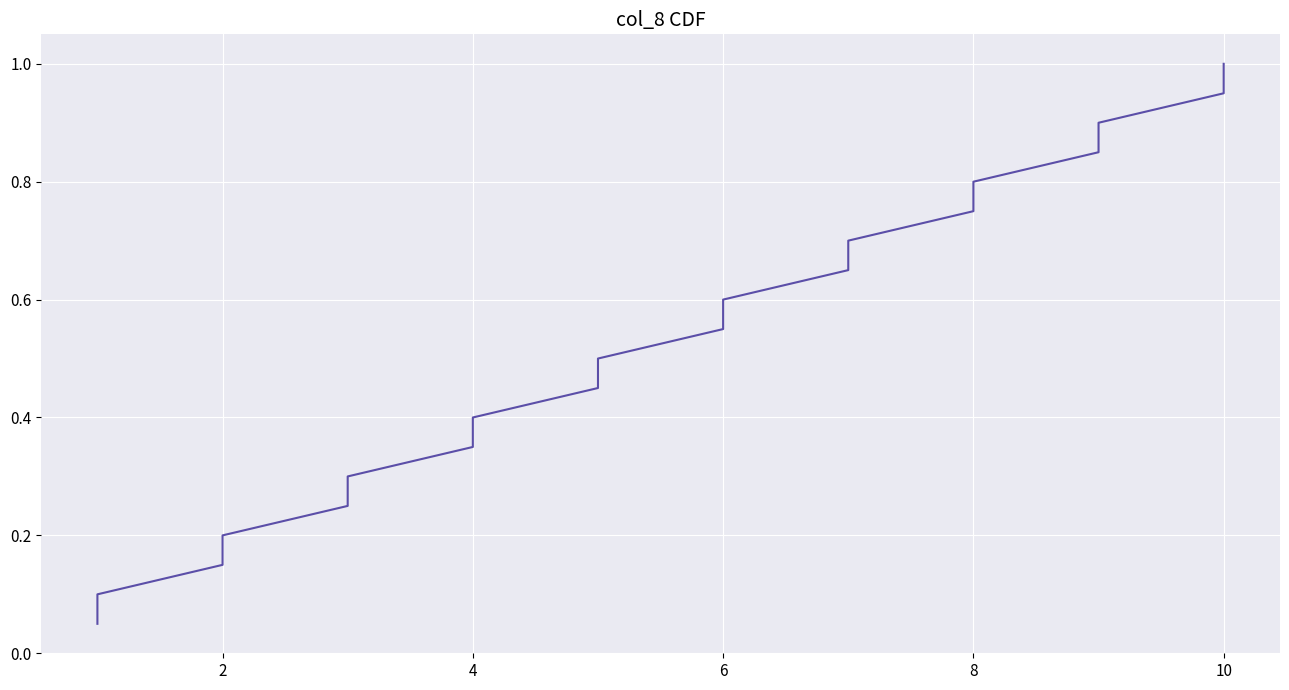

What is the sum of all values?

10.5